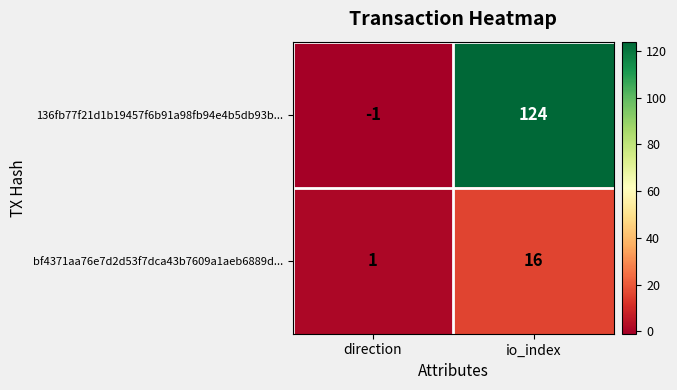

Reading right to left, list all the values displayed in this chart.

136fb77f21d1b19457f6b91a98fb94e4b5db93b...: io_index=124	direction=-1
bf4371aa76e7d2d53f7dca43b7609a1aeb6889d...: io_index=16	direction=1